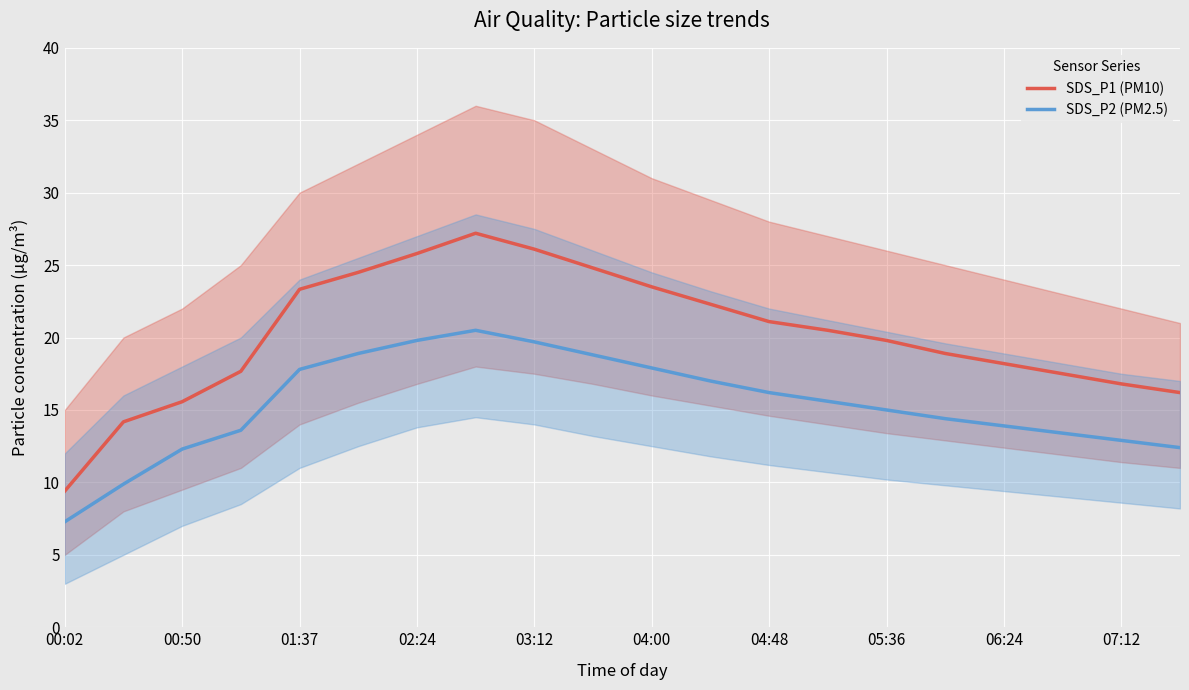

The value of SDS_P2 (PM2.5) at 17 is 13.4. True or false?

True